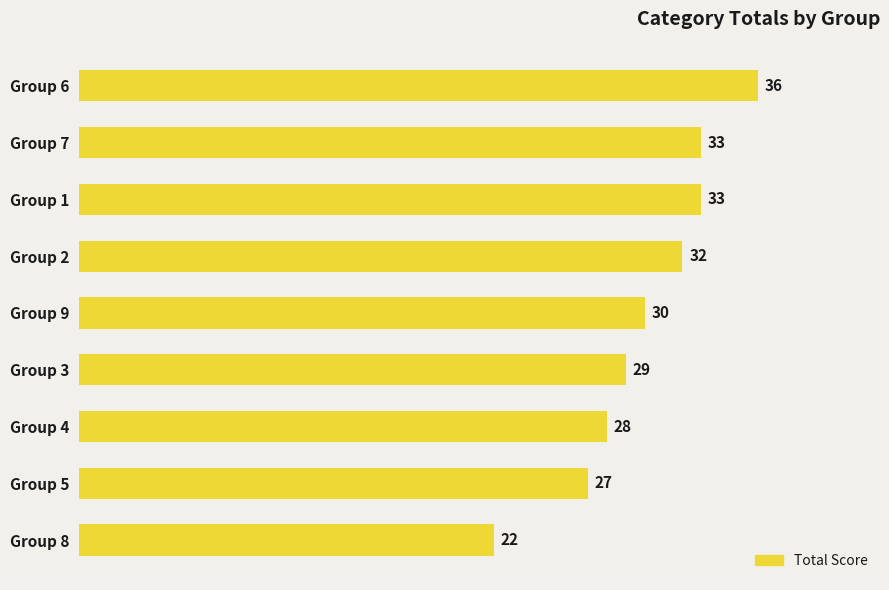

Reading bottom to top, extract all data points from this chart.

Group 8=22	Group 5=27	Group 4=28	Group 3=29	Group 9=30	Group 2=32	Group 1=33	Group 7=33	Group 6=36